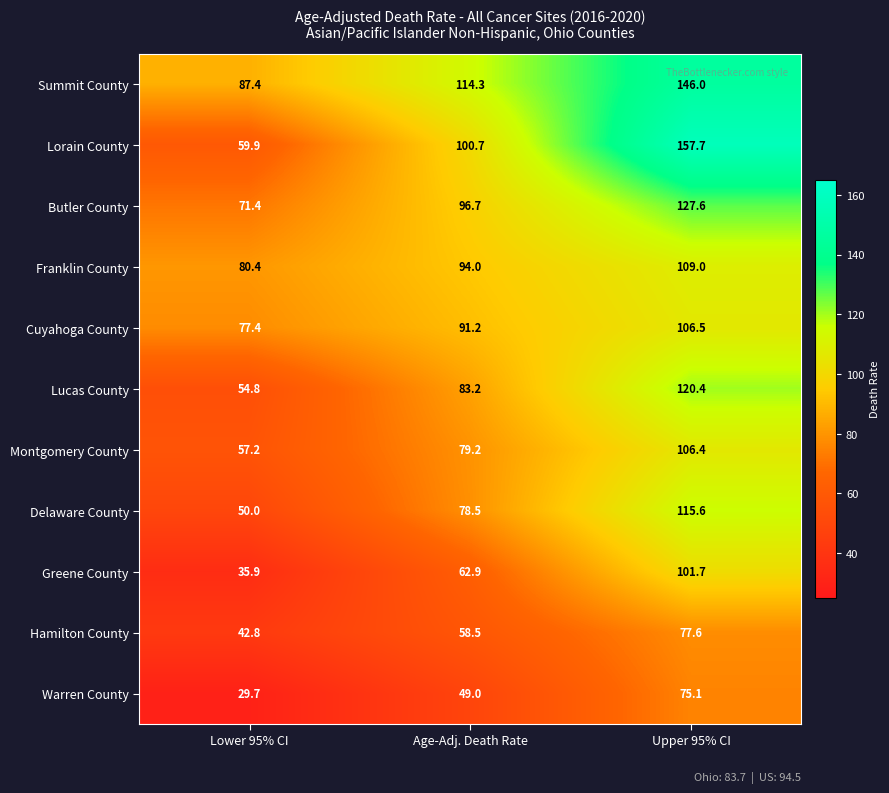

The value of Greene County at Age-Adj. Death Rate is 41.0. True or false?

False